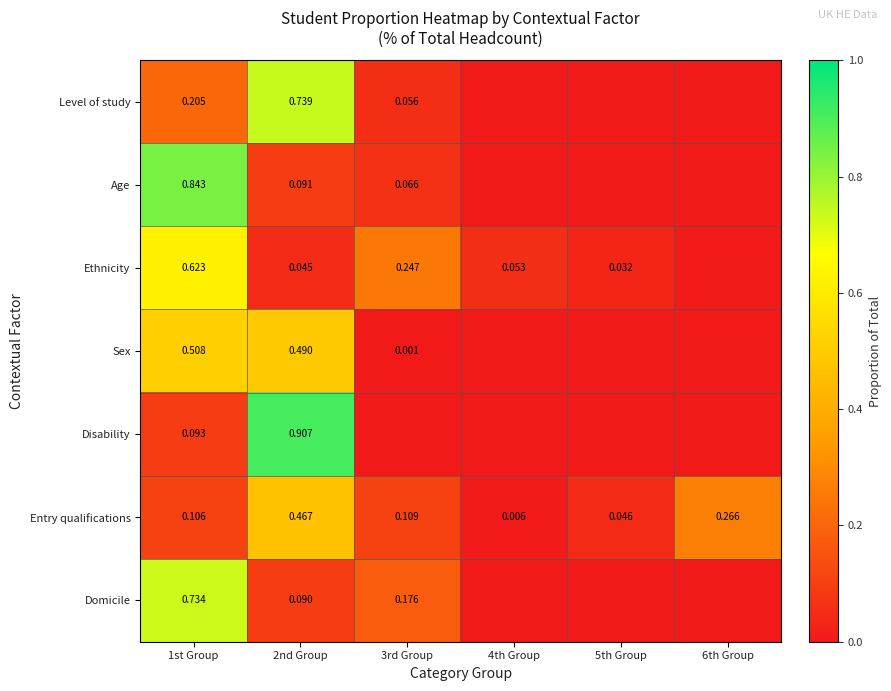

Is the value of Ethnicity at 1st Group greater than the value of Entry qualifications at 5th Group?

Yes